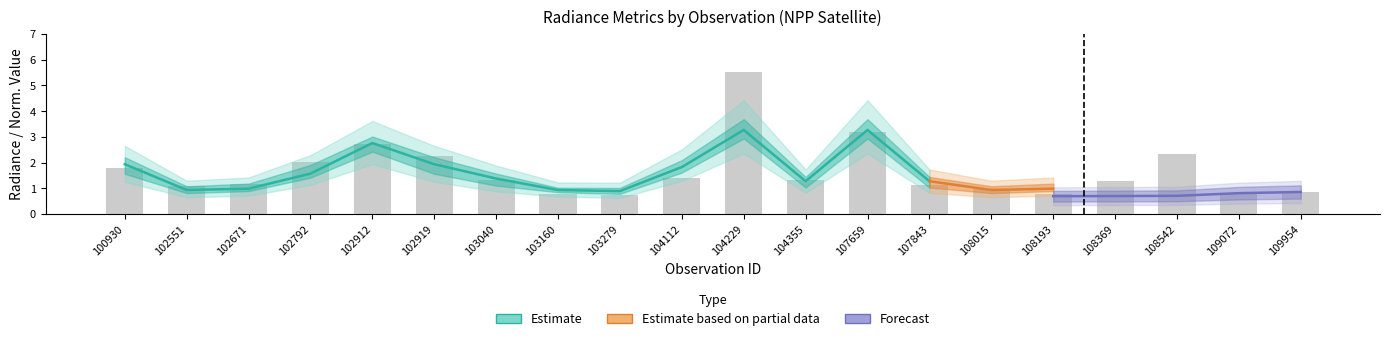

Count the number of categories in the chart.

20